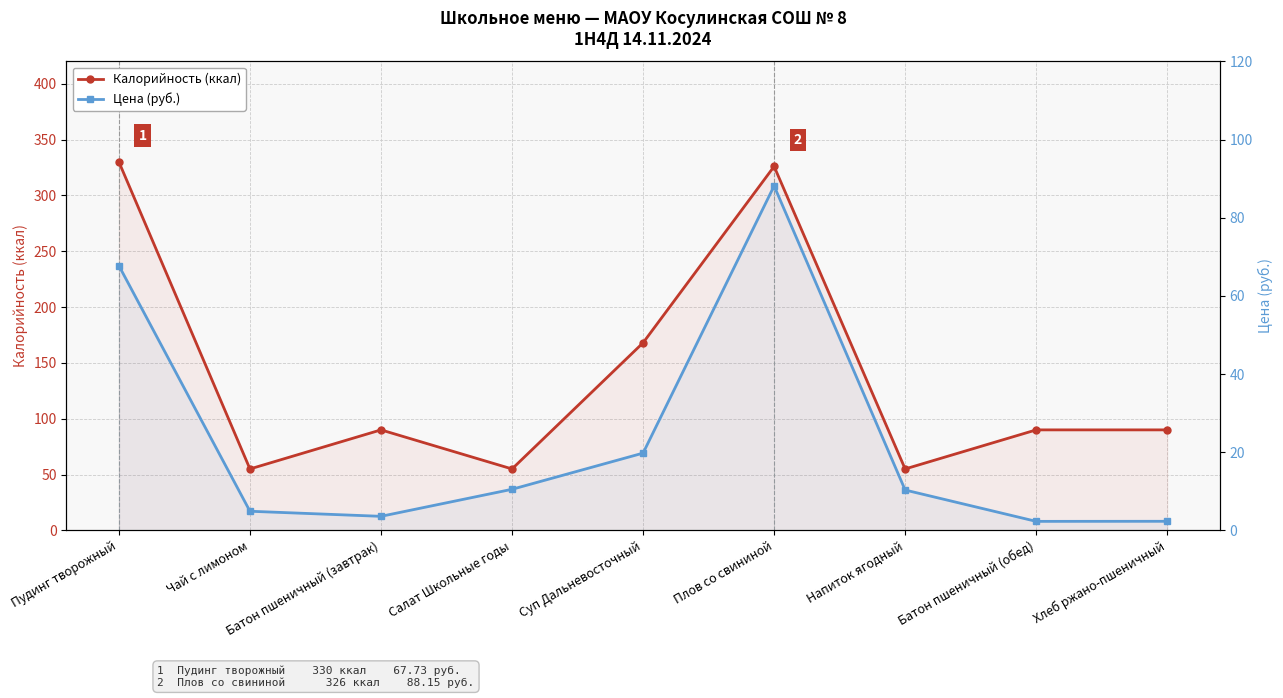

Which series has the largest total across all categories?

Калорийность (ккал)